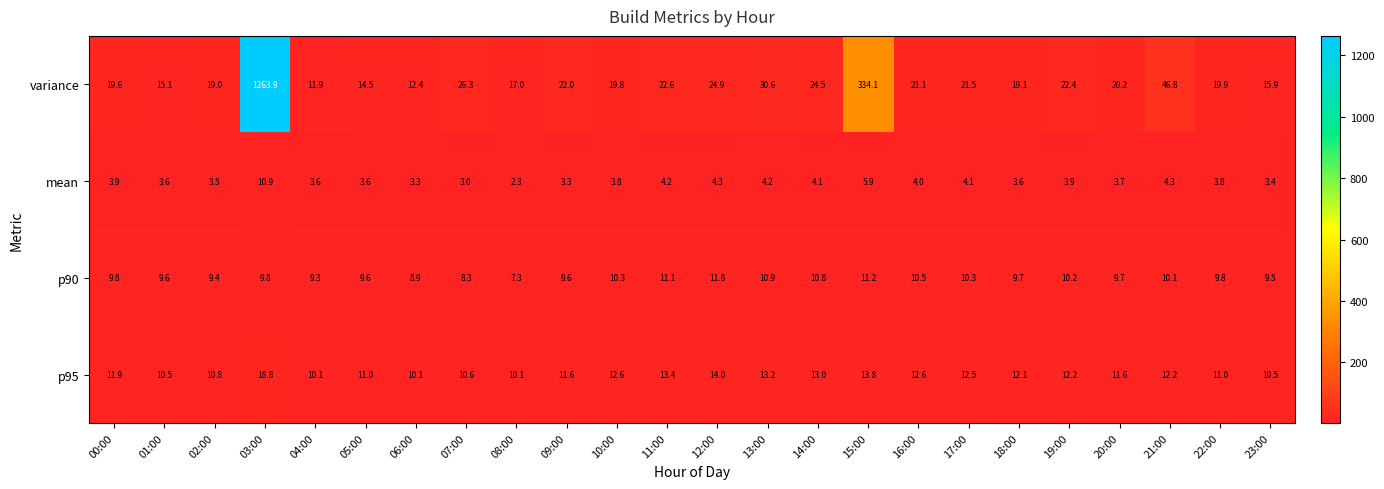

What is the approximate value of mean at 15:00?

5.9